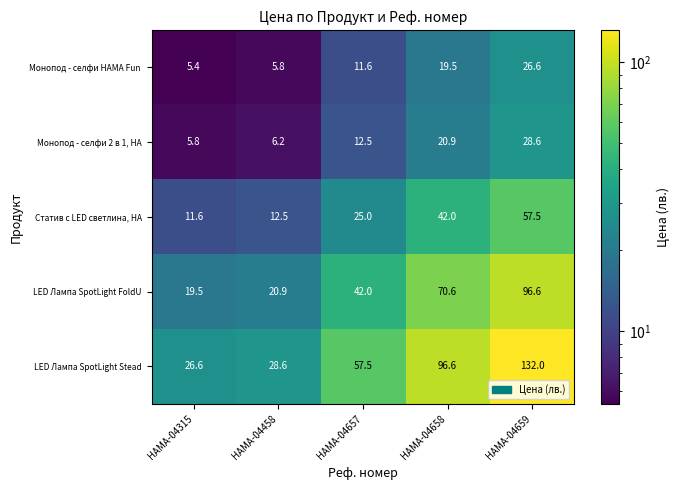

Is it true that LED Лампа SpotLight Stead equals 26.6 at HAMA-04315?

True